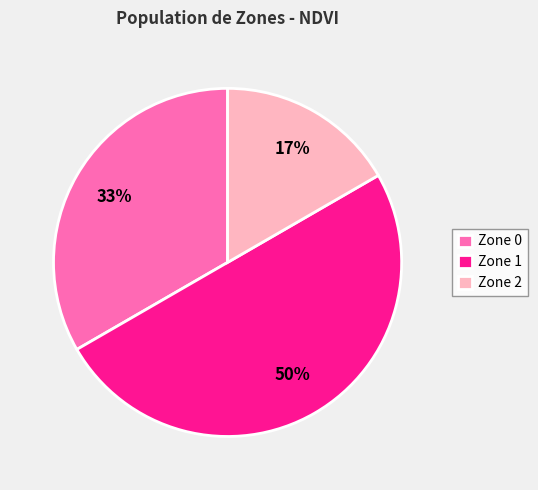

Is the sum of Zone 2 and Zone 1 greater than half?

Yes